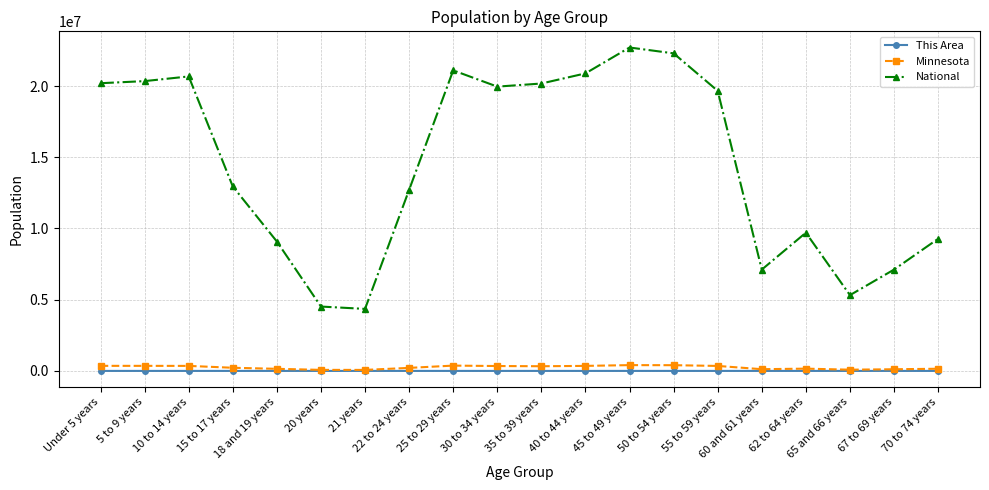

How many lines are shown in the chart?

3